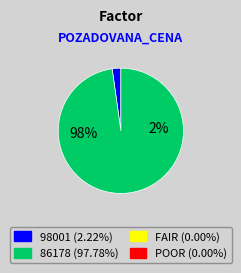

How many segments does this pie chart have?

2